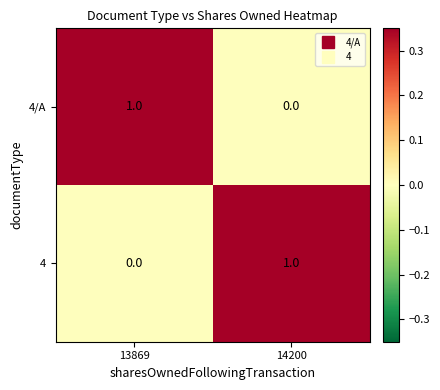

Is it true that 4 equals 1 at 13869?

False